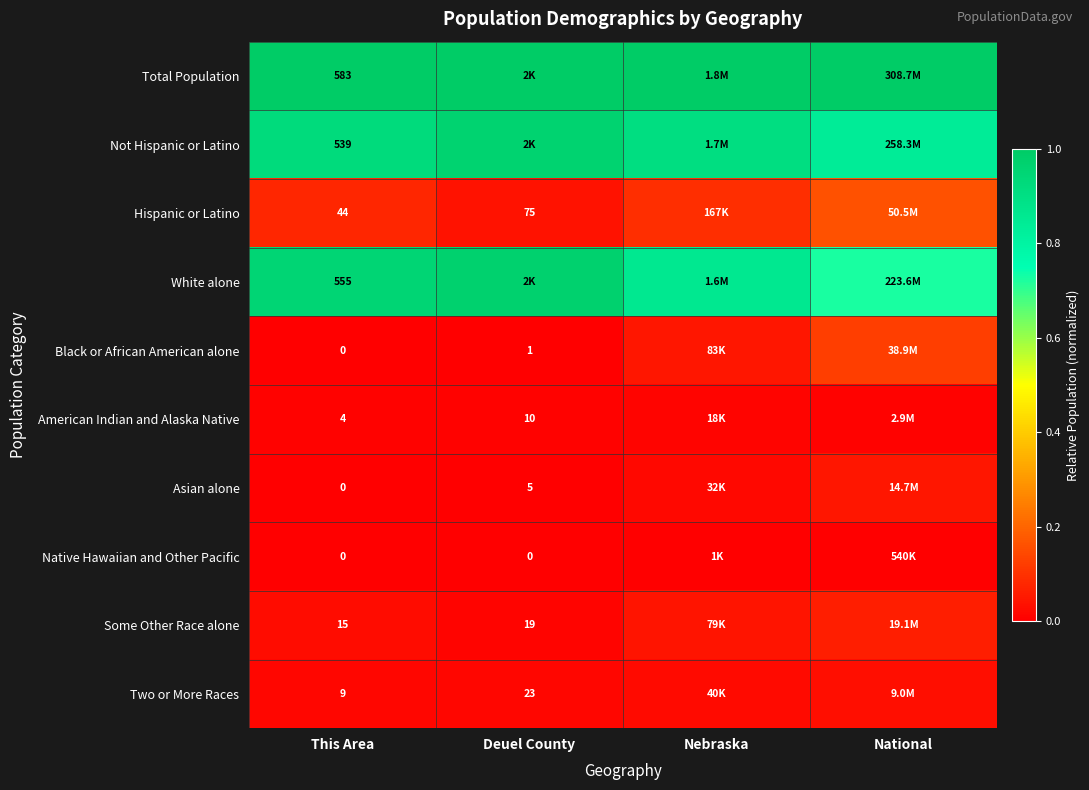

Count the Some Other Race alone values in the range 0 to 1.

4